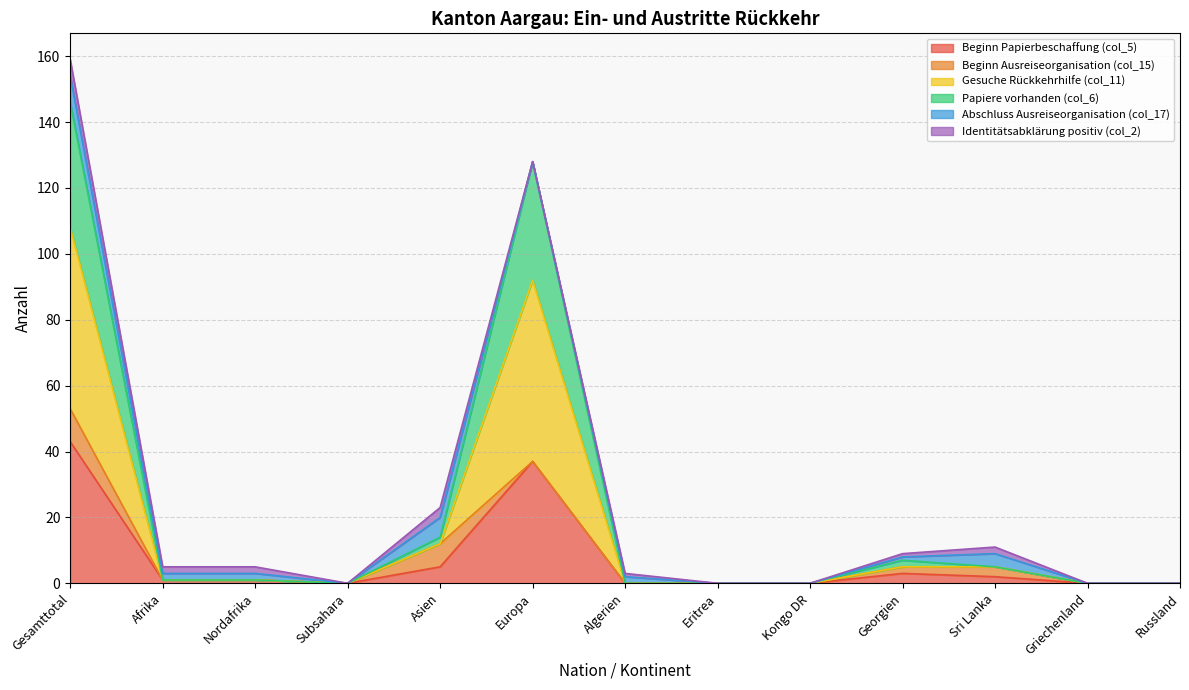

In Papiere vorhanden (col_6), how many points are higher than both neighbors (excluding endpoints)?

1